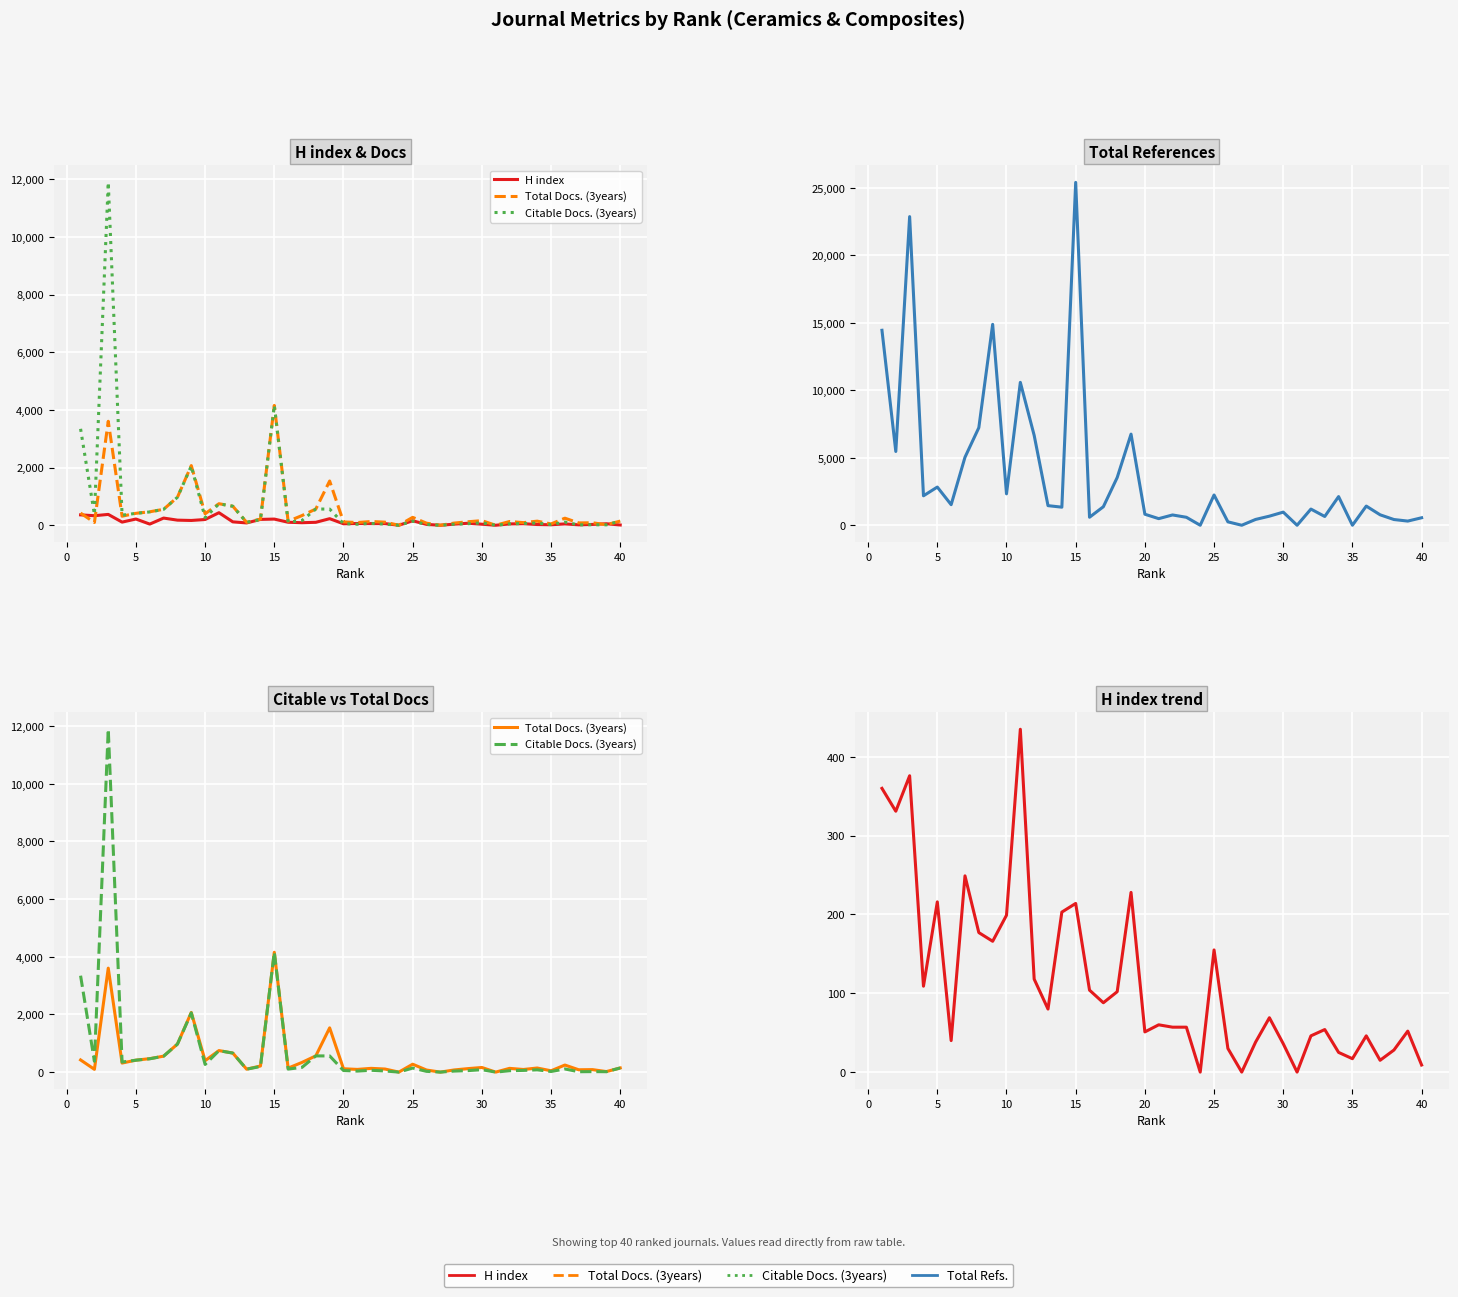

How many lines are shown in the chart?

4